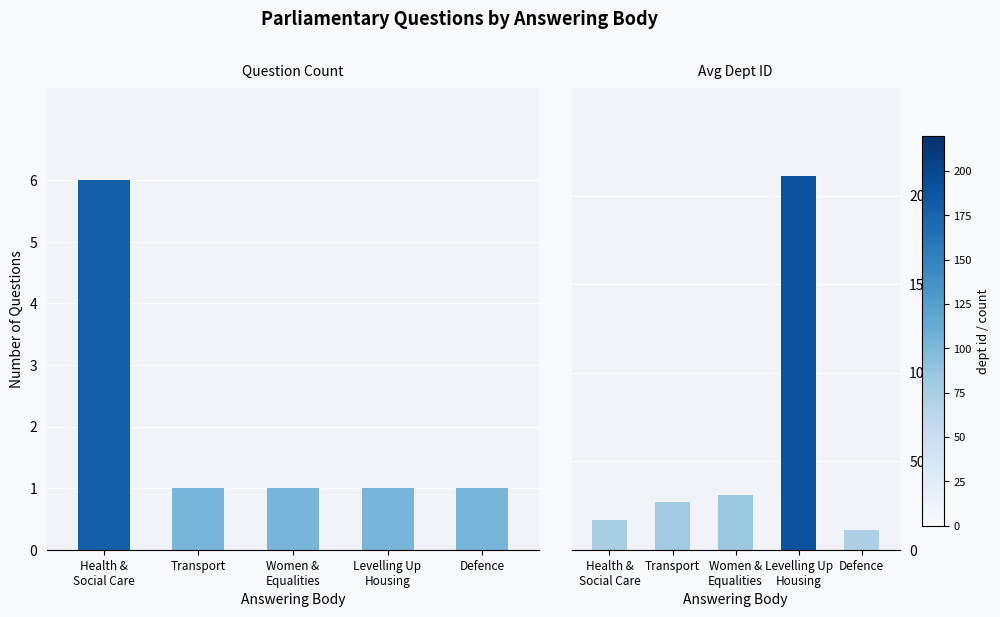

Reading right to left, extract all data points from this chart.

Question Count: Defence=1	Levelling Up
Housing=1	Women &
Equalities=1	Transport=1	Health &
Social Care=6
Avg Dept ID: Defence=11	Levelling Up
Housing=211	Women &
Equalities=31	Transport=27	Health &
Social Care=17